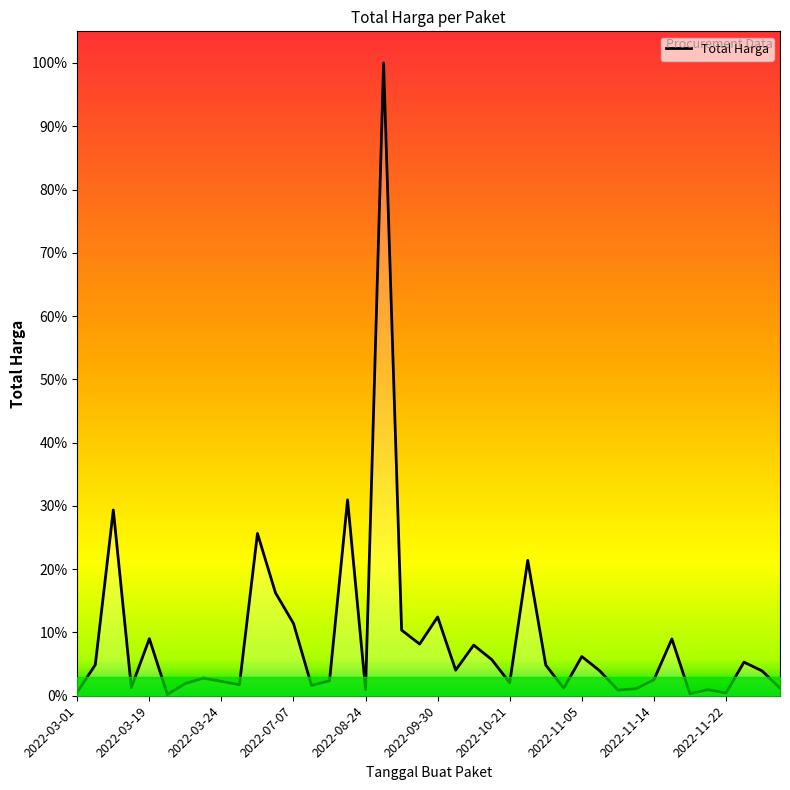

Does the chart have visible grid lines?

No